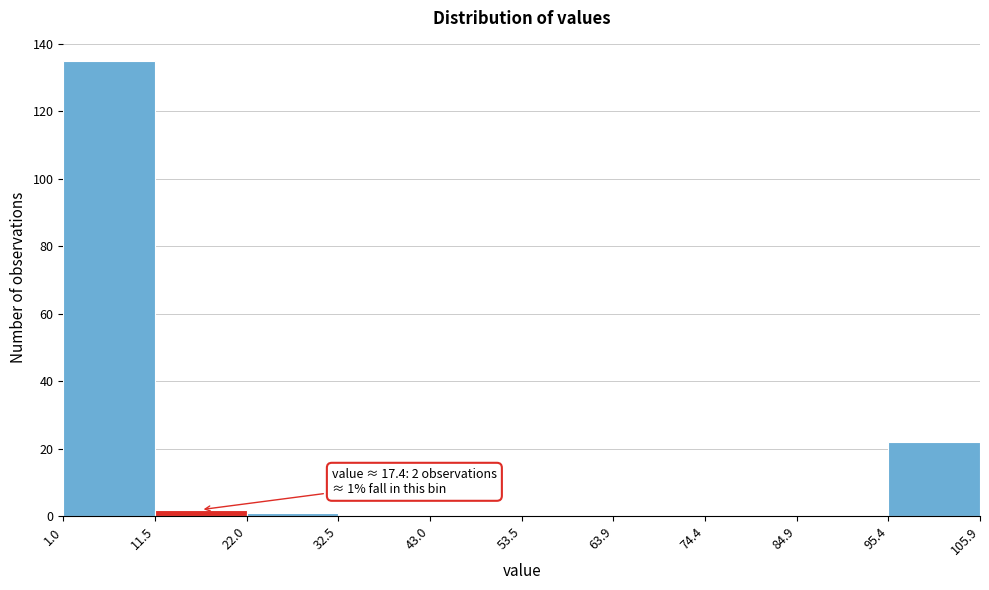

Which range on the x-axis has the tallest bar?

1.0 to 11.5